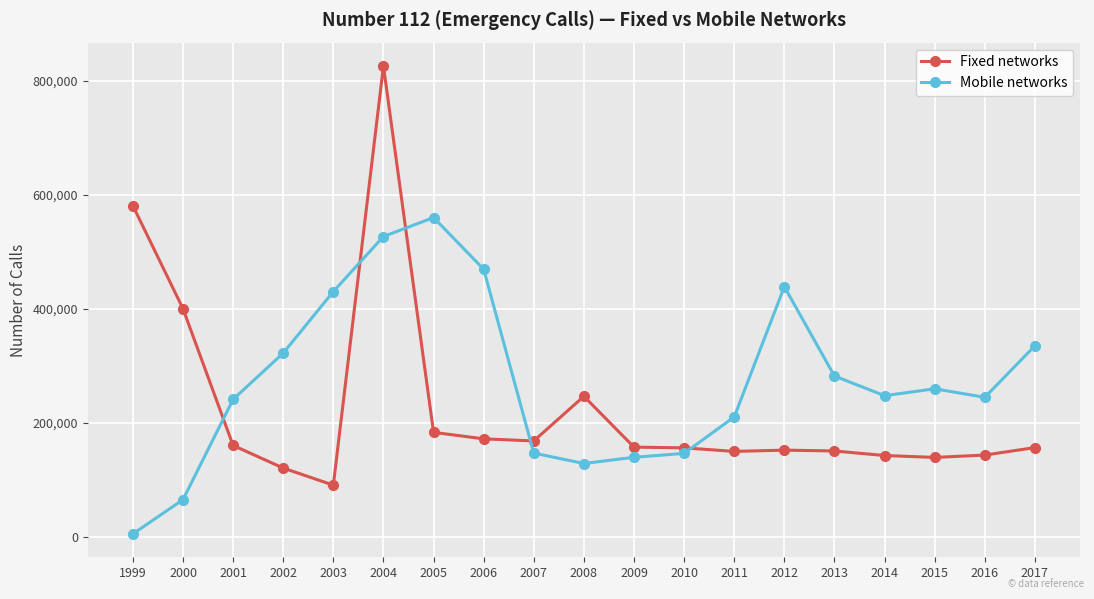

What are all the series names shown in the legend?

Fixed networks, Mobile networks